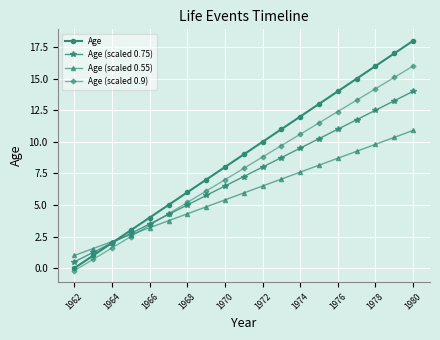

What is the average value of the Age series?

9.0